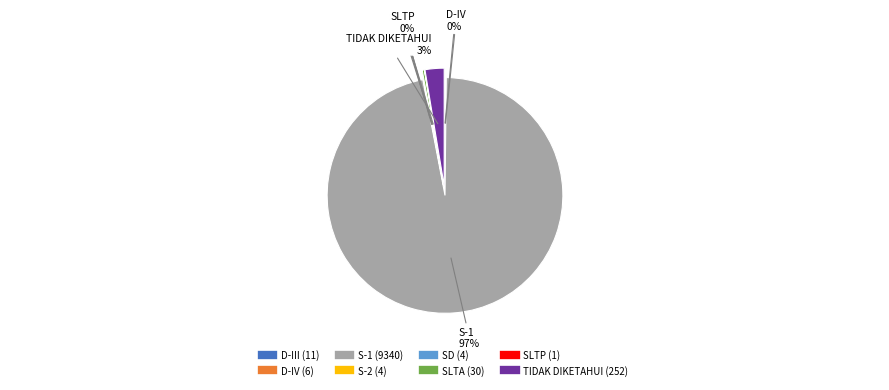

What is the total percentage of D-IV and SLTA?

0.4%